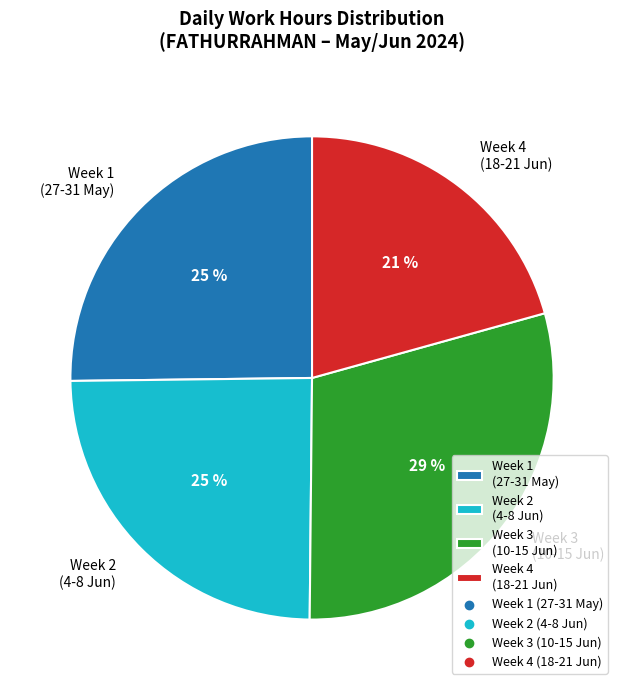

To the nearest percent, what is the average slice percentage?

25%